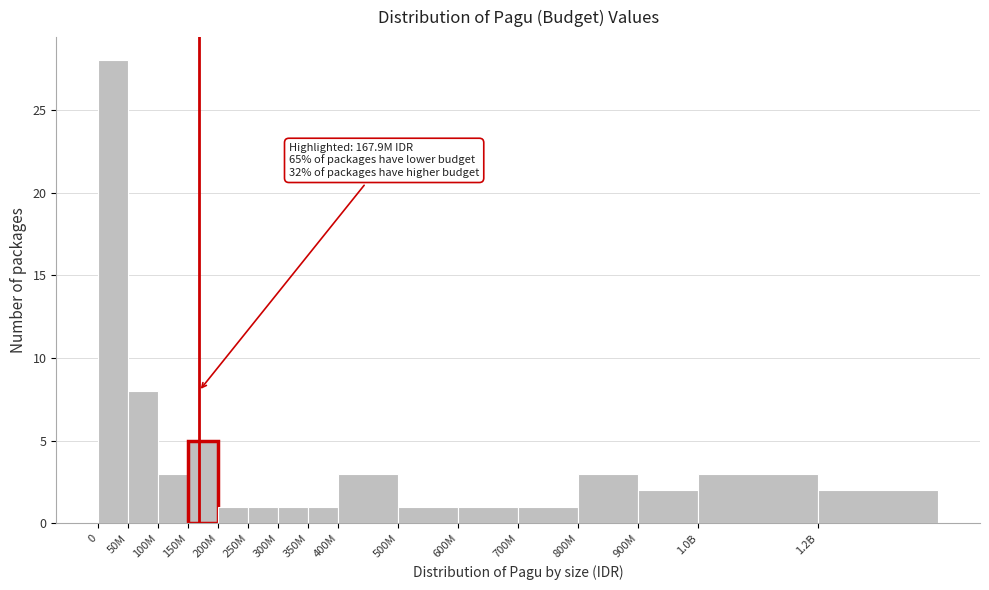

Reading left to right, extract all data points from this chart.

0=28	50M=8	100M=3	150M=5	200M=1	250M=1	300M=1	350M=1	400M=3	500M=1	600M=1	700M=1	800M=3	900M=2	1.0B=3	1.2B=2